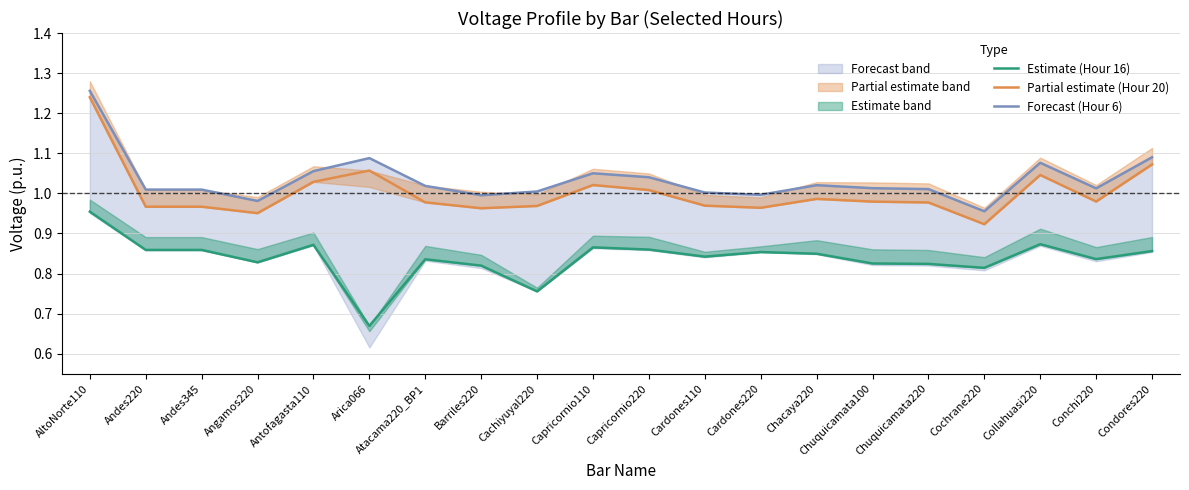

True or false: Estimate (Hour 16) and Forecast (Hour 6) cross at least once.

False